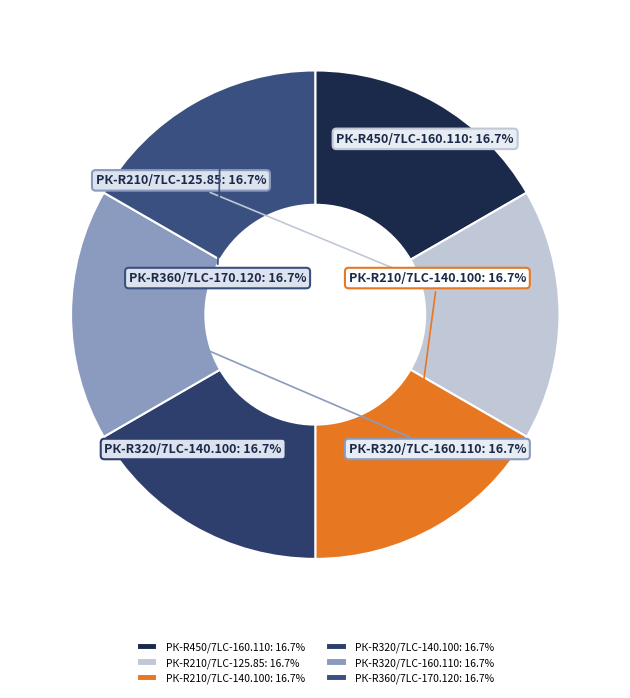

What is the total percentage of РК-R360/7LC-170.120 and РК-R320/7LC-140.100?

33.3%